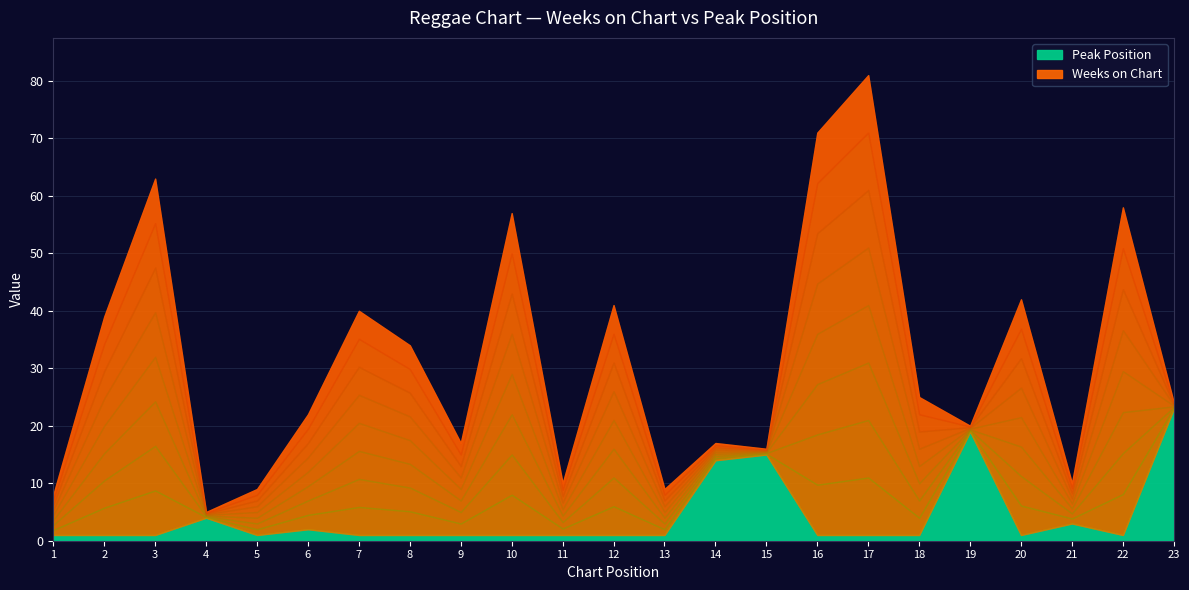

Reading left to right, transcribe all the data shown in this chart.

Weeks on Chart: 7	38	62	1	8	20	39	33	16	56	9	40	8	3	1	70	80	24	1	41	7	57	1
Peak Position: 1	1	1	4	1	2	1	1	1	1	1	1	1	14	15	1	1	1	19	1	3	1	23